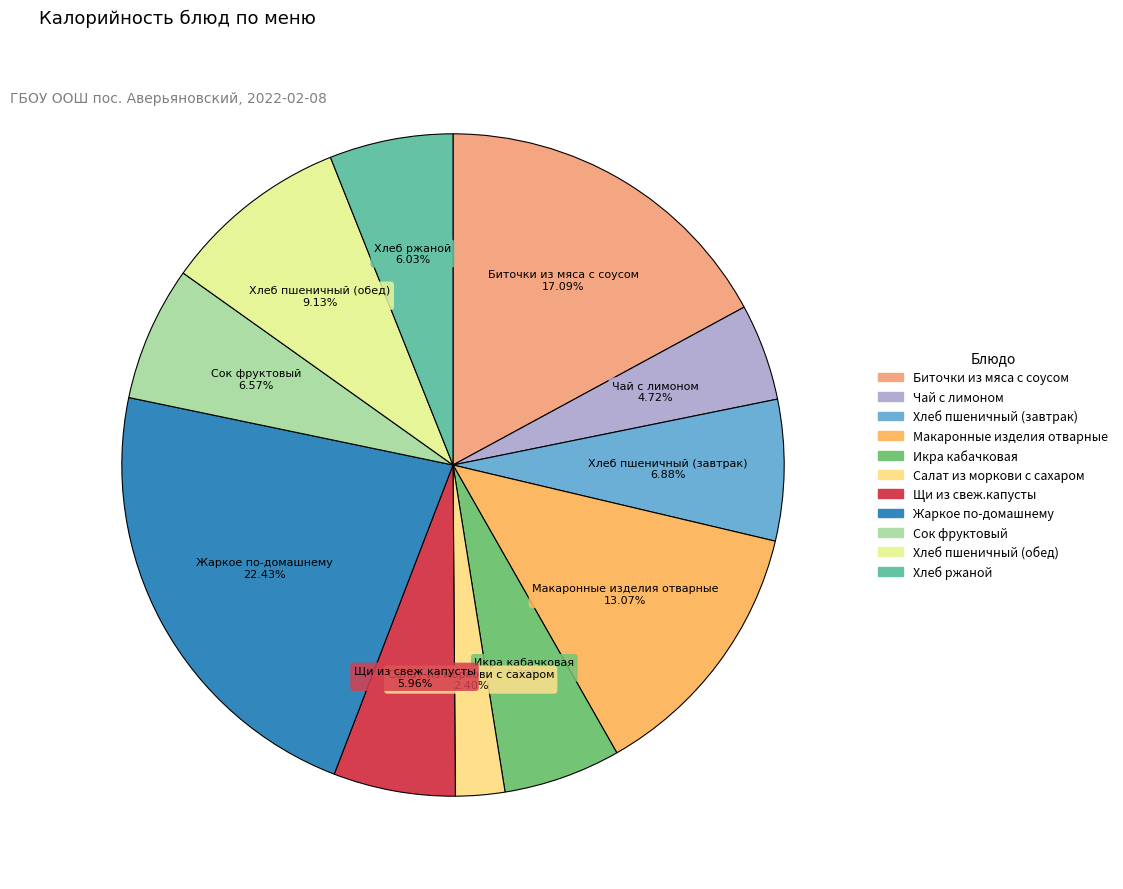

Which category has the biggest portion of the pie?

Жаркое по-домашнему